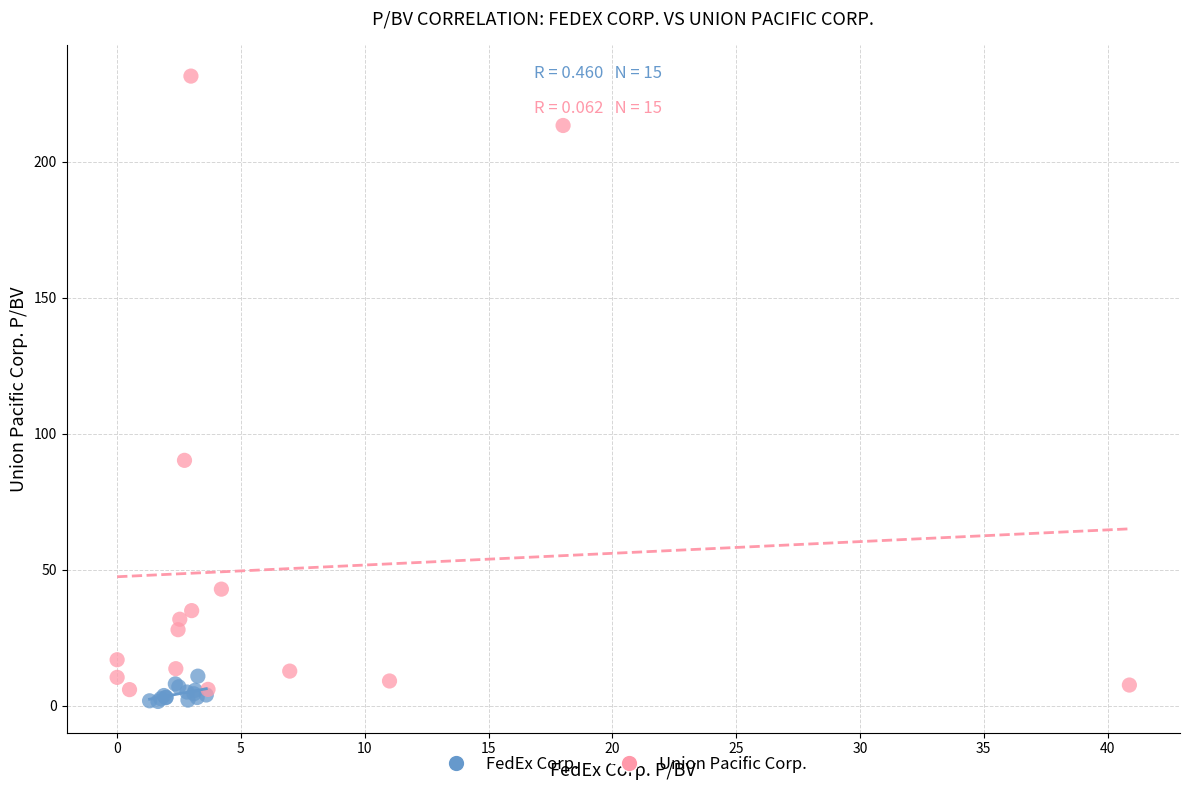

Which series contains the highest Y value?

Union Pacific Corp.